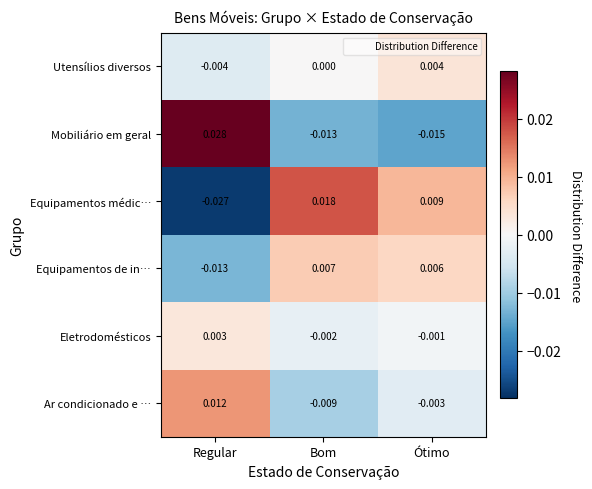

Which series has the largest range (max minus min)?

Equipamentos médic…